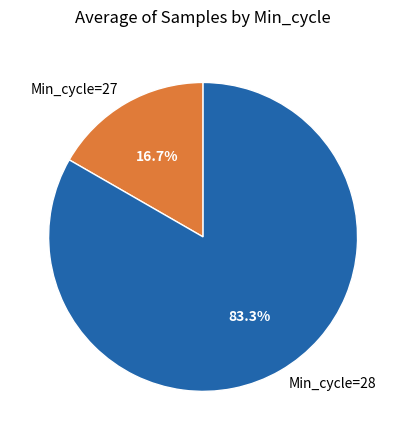

Which has a higher value, Min_cycle=27 or Min_cycle=28?

Min_cycle=28